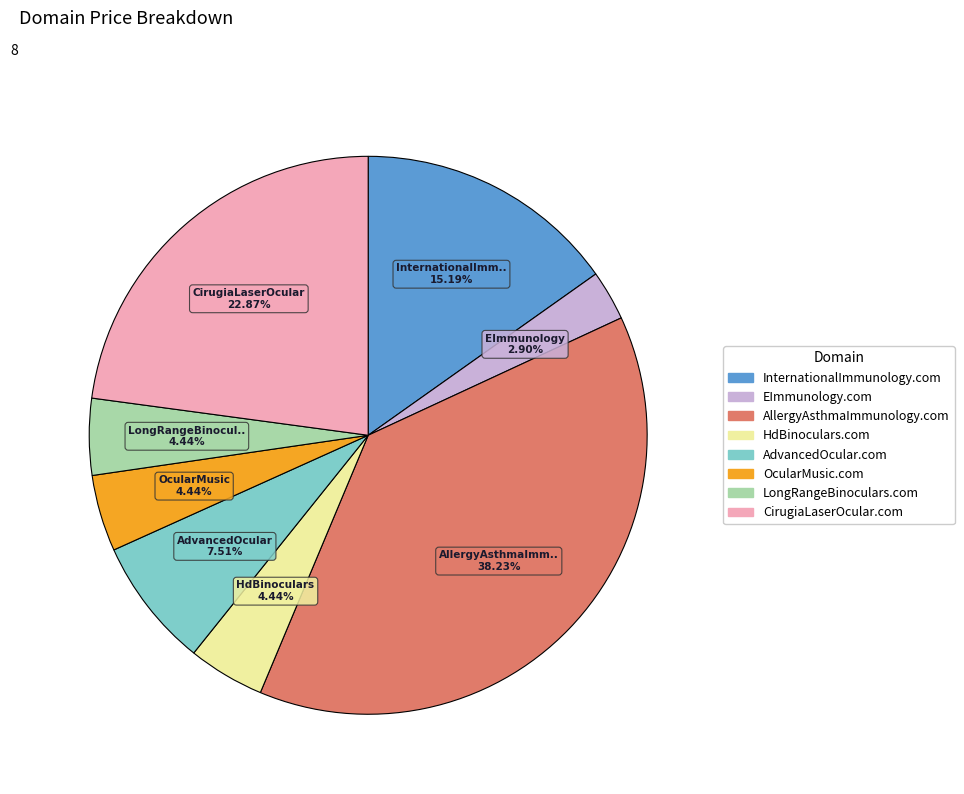

To the nearest percent, what portion does CirugiaLaserOcular.com represent?

23%